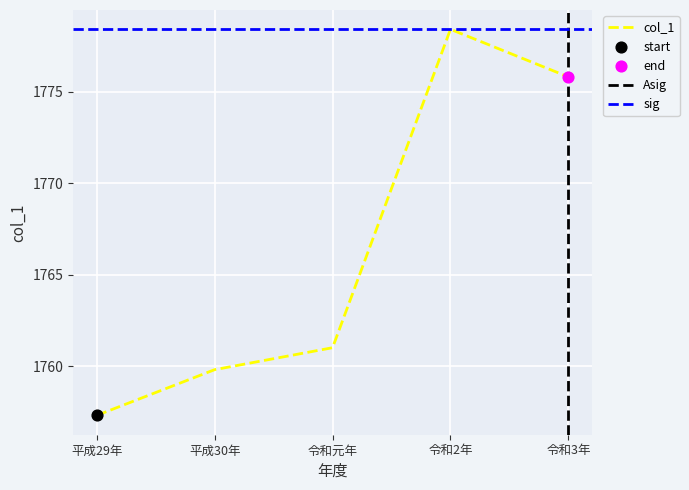

What is the ratio of the value at 令和元年 to the value at 平成29年?

1.0